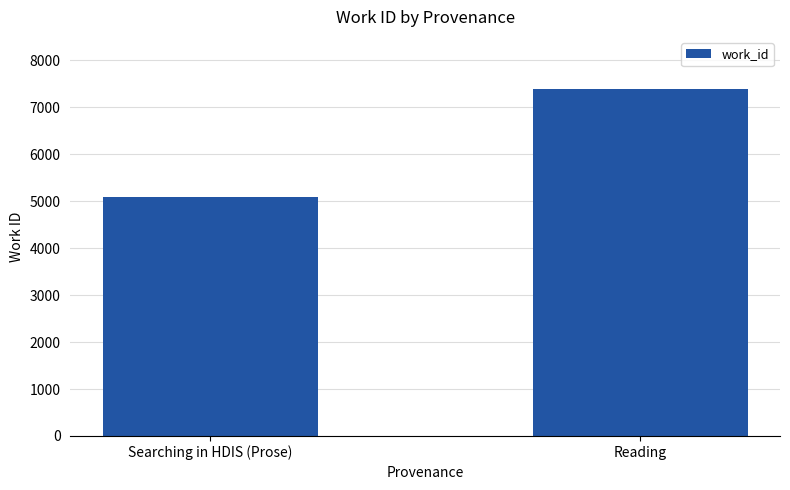

At which label is the value closest to 6243?

Searching in HDIS (Prose)